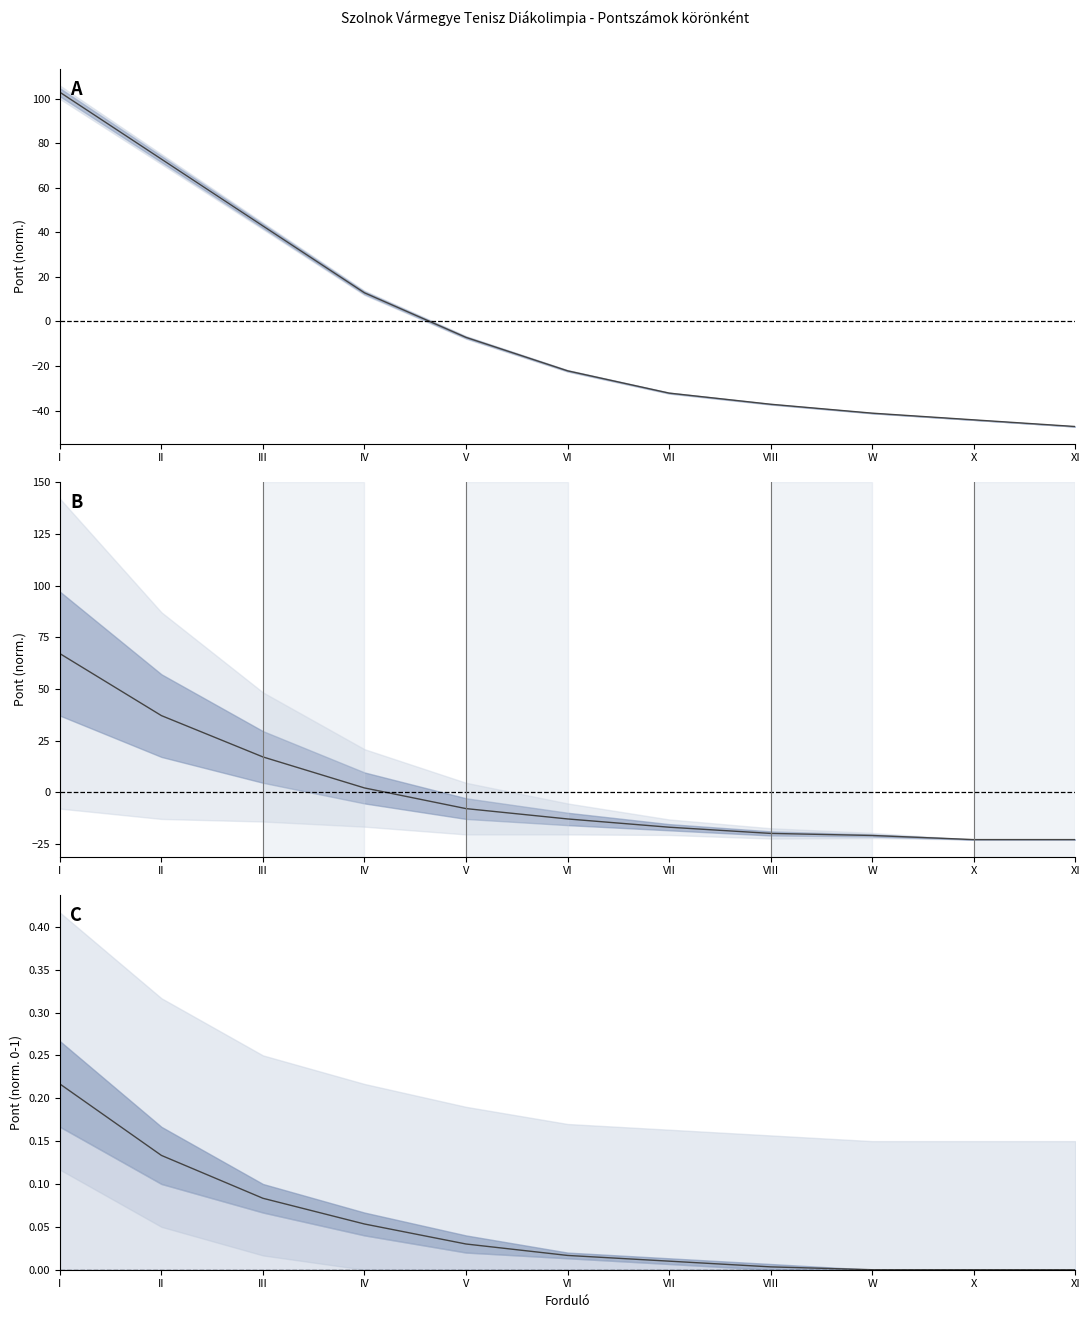

At which label is II closest to 22?

III